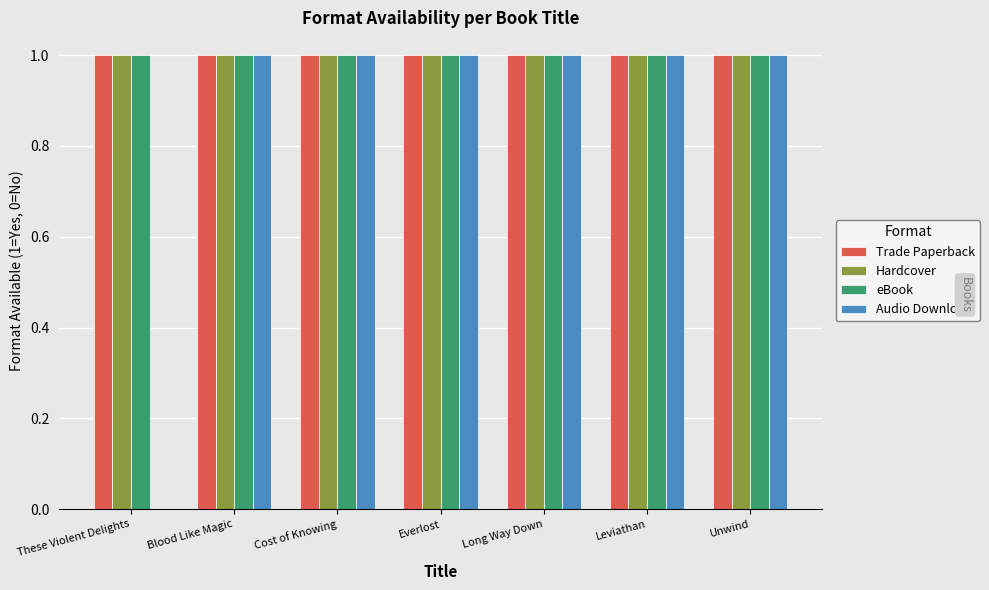

Reading left to right, extract all data points from this chart.

Trade Paperback: 1	1	1	1	1	1	1
Hardcover: 1	1	1	1	1	1	1
eBook: 1	1	1	1	1	1	1
Audio Download: 0	1	1	1	1	1	1